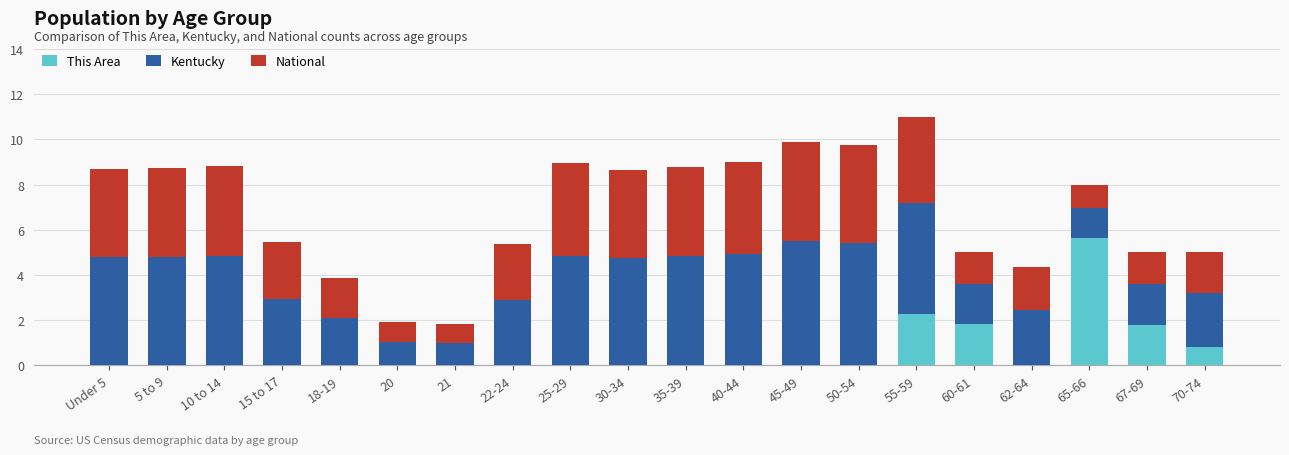

What is the total value across all series at 62-64?

4.3